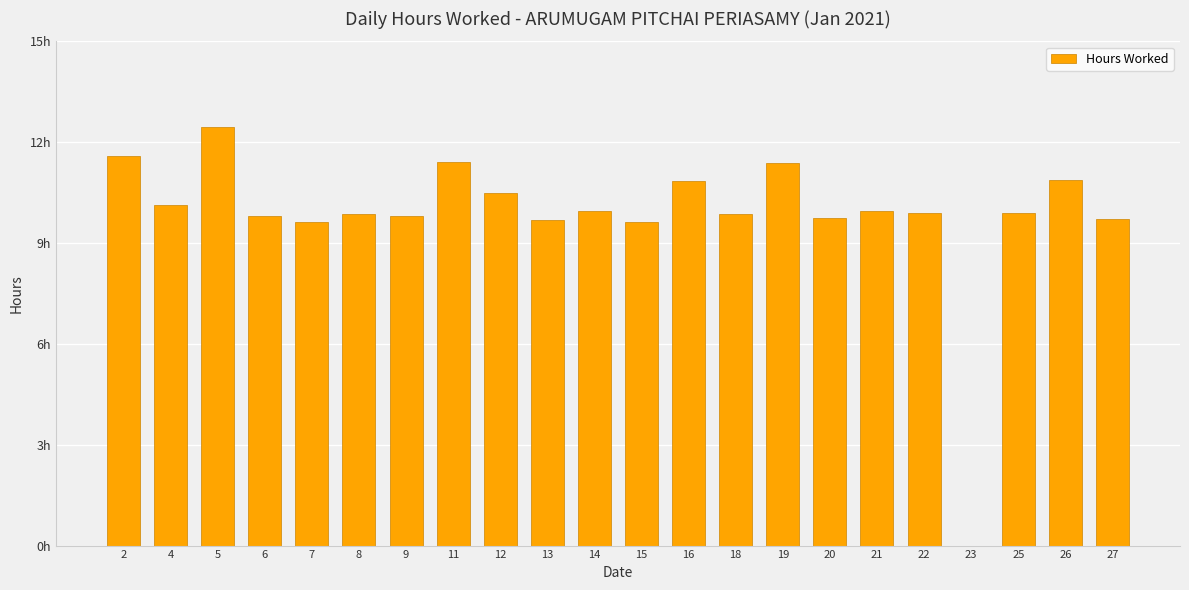

Is it true that the value at 4 is 17.8?

False